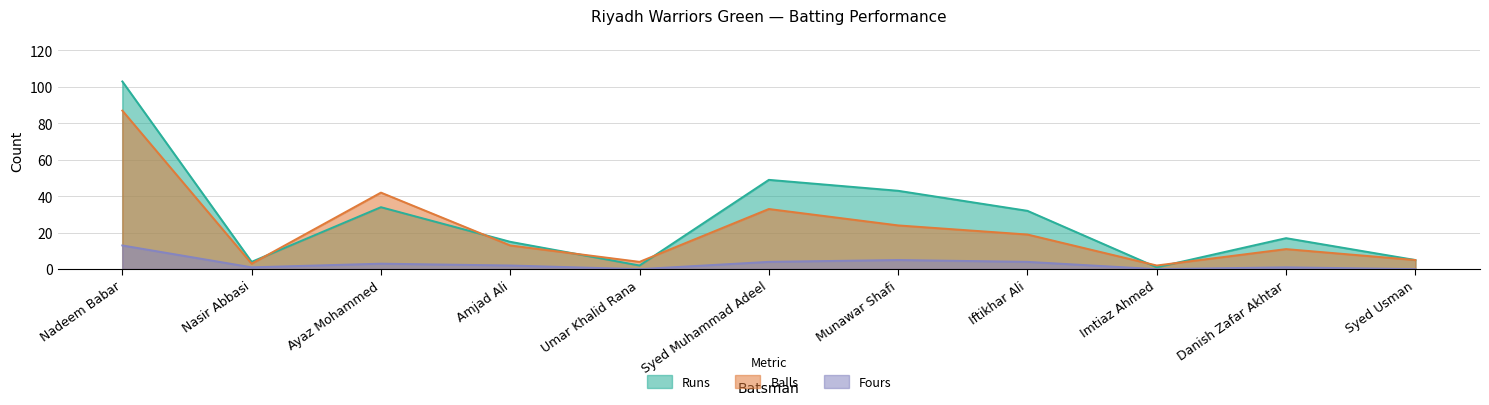

How many data points in Balls are above 13?

5